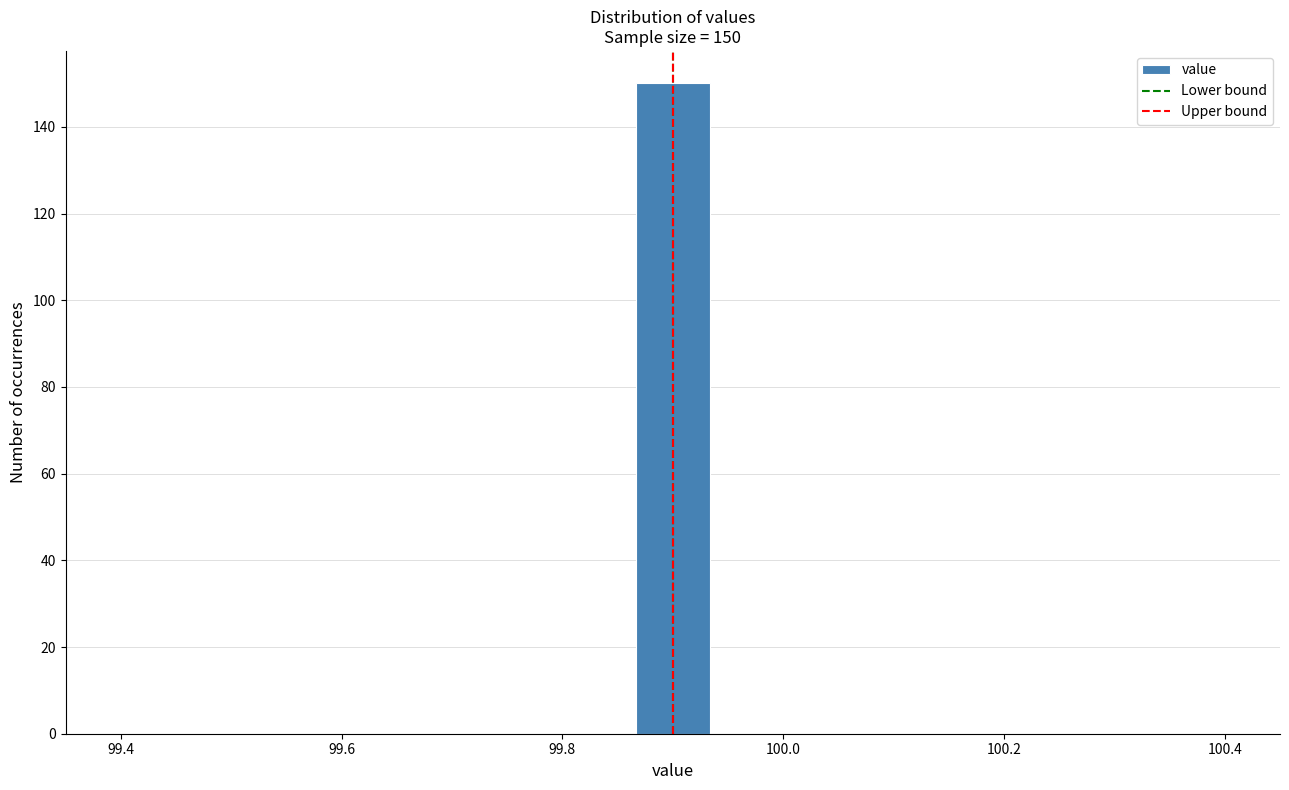

Read against the x-axis, roughly where is the centre of the tallest bar?

99.90